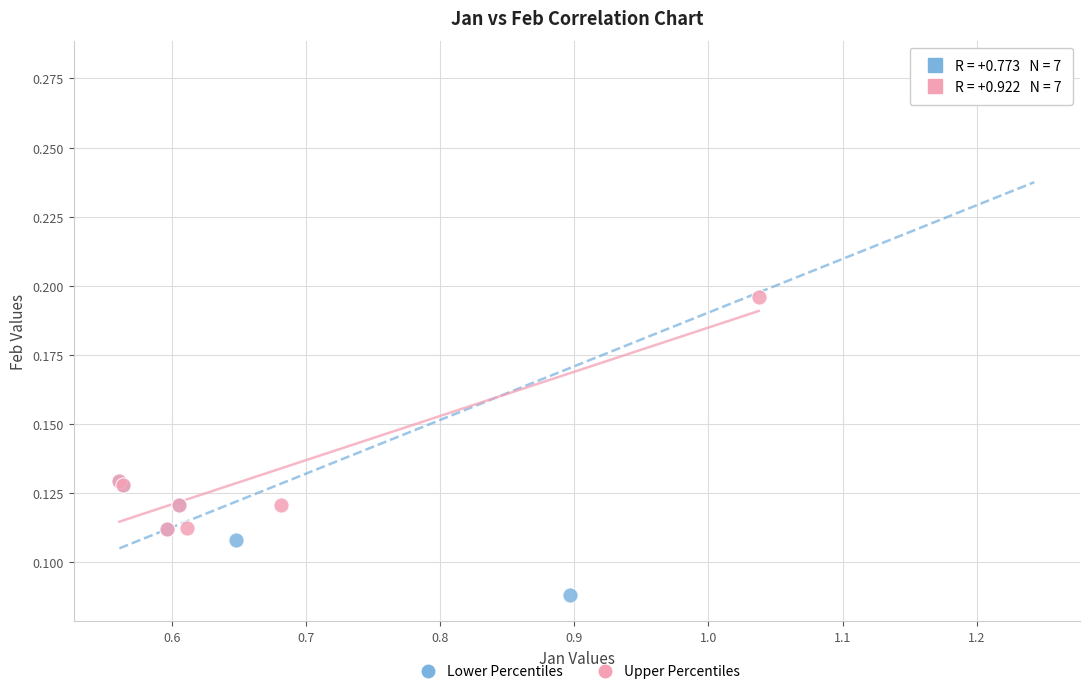

Which series contains the lowest Y value?

Lower Percentiles